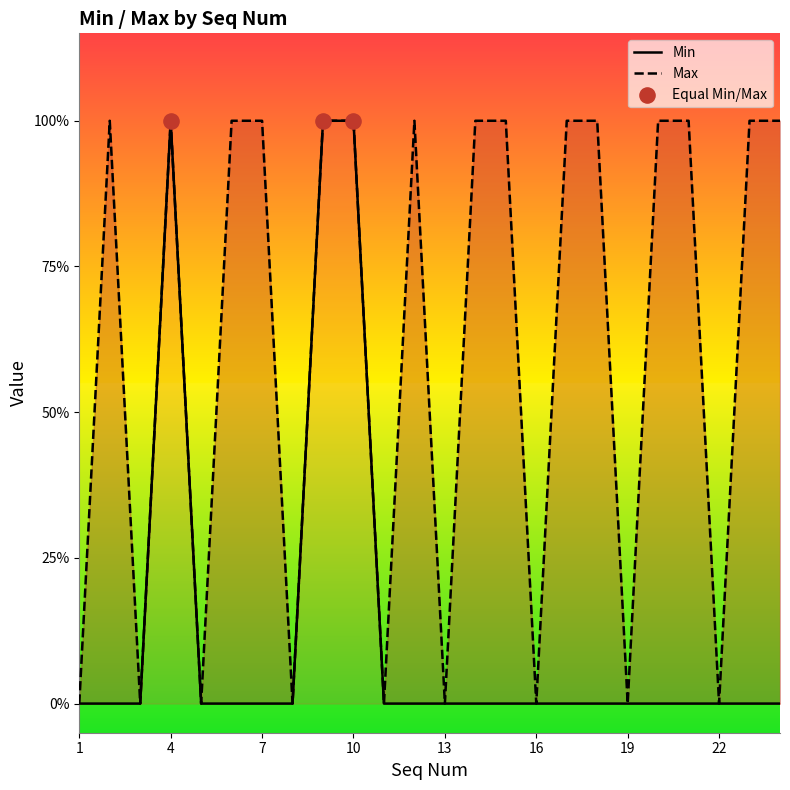

Which series contains the highest Y value?

Min